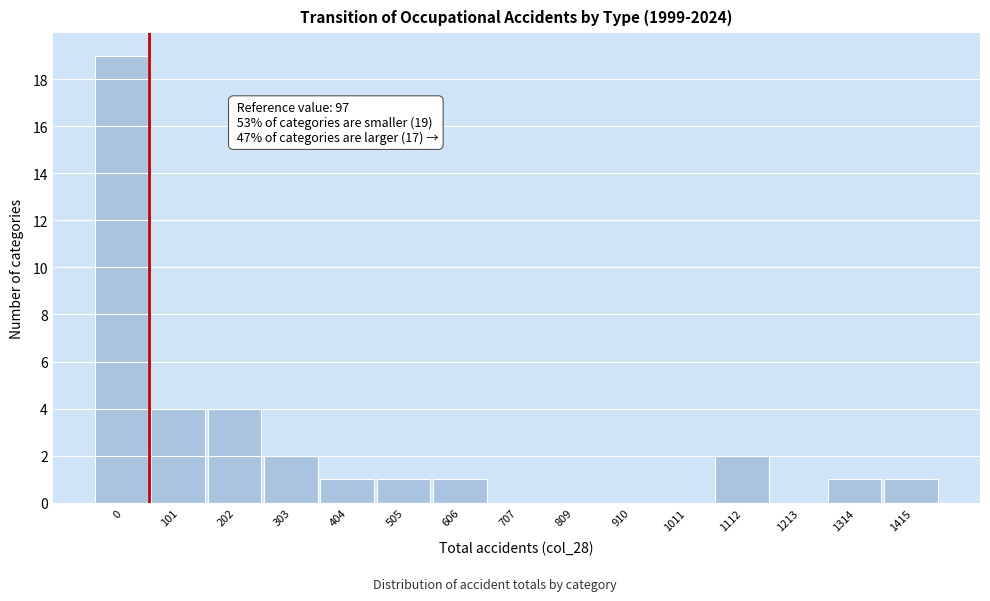

Reading left to right, transcribe all the data shown in this chart.

0=19	101=4	202=4	303=2	404=1	505=1	606=1	707=0	809=0	910=0	1011=0	1112=2	1213=0	1314=1	1415=1